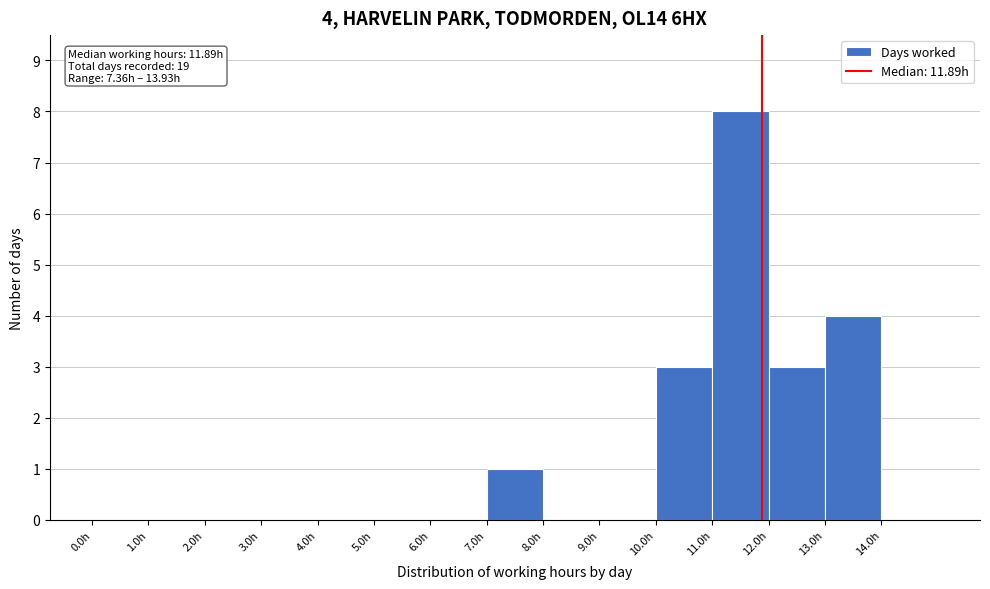

Over which range of the x-axis is the bar tallest?

11 to 12